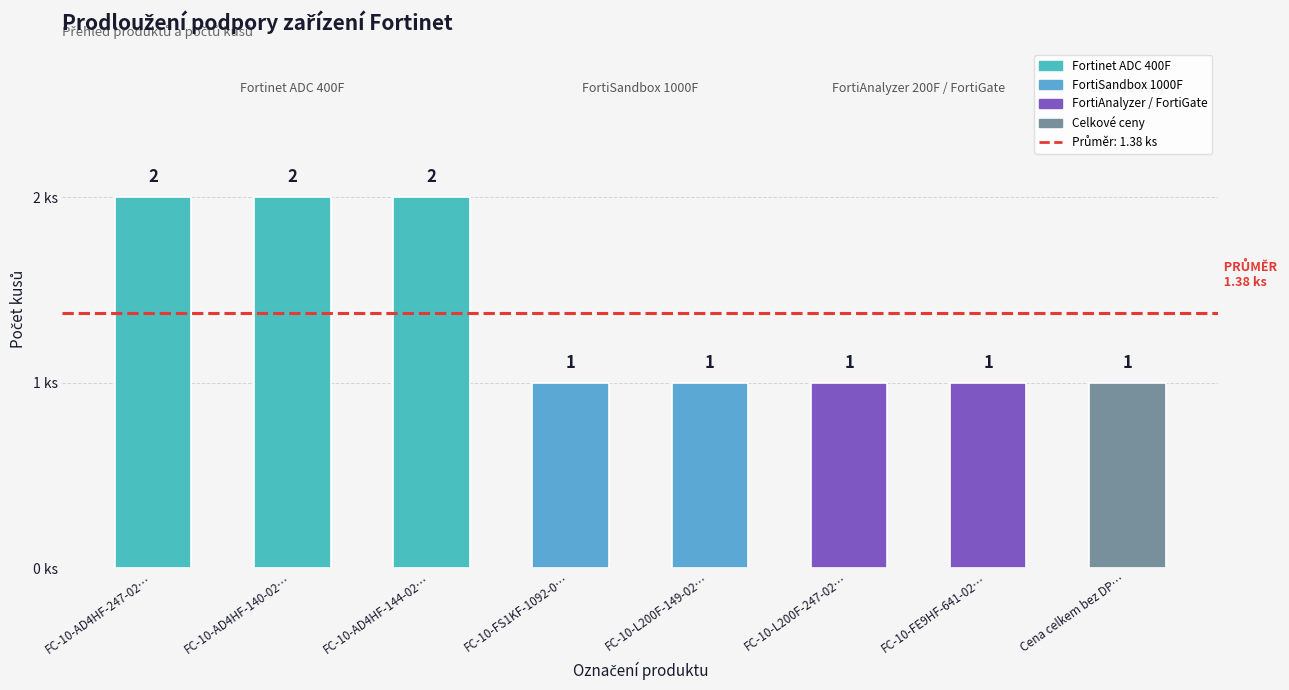

Is it true that the value at FC-10-AD4HF-144-02… is 3?

False